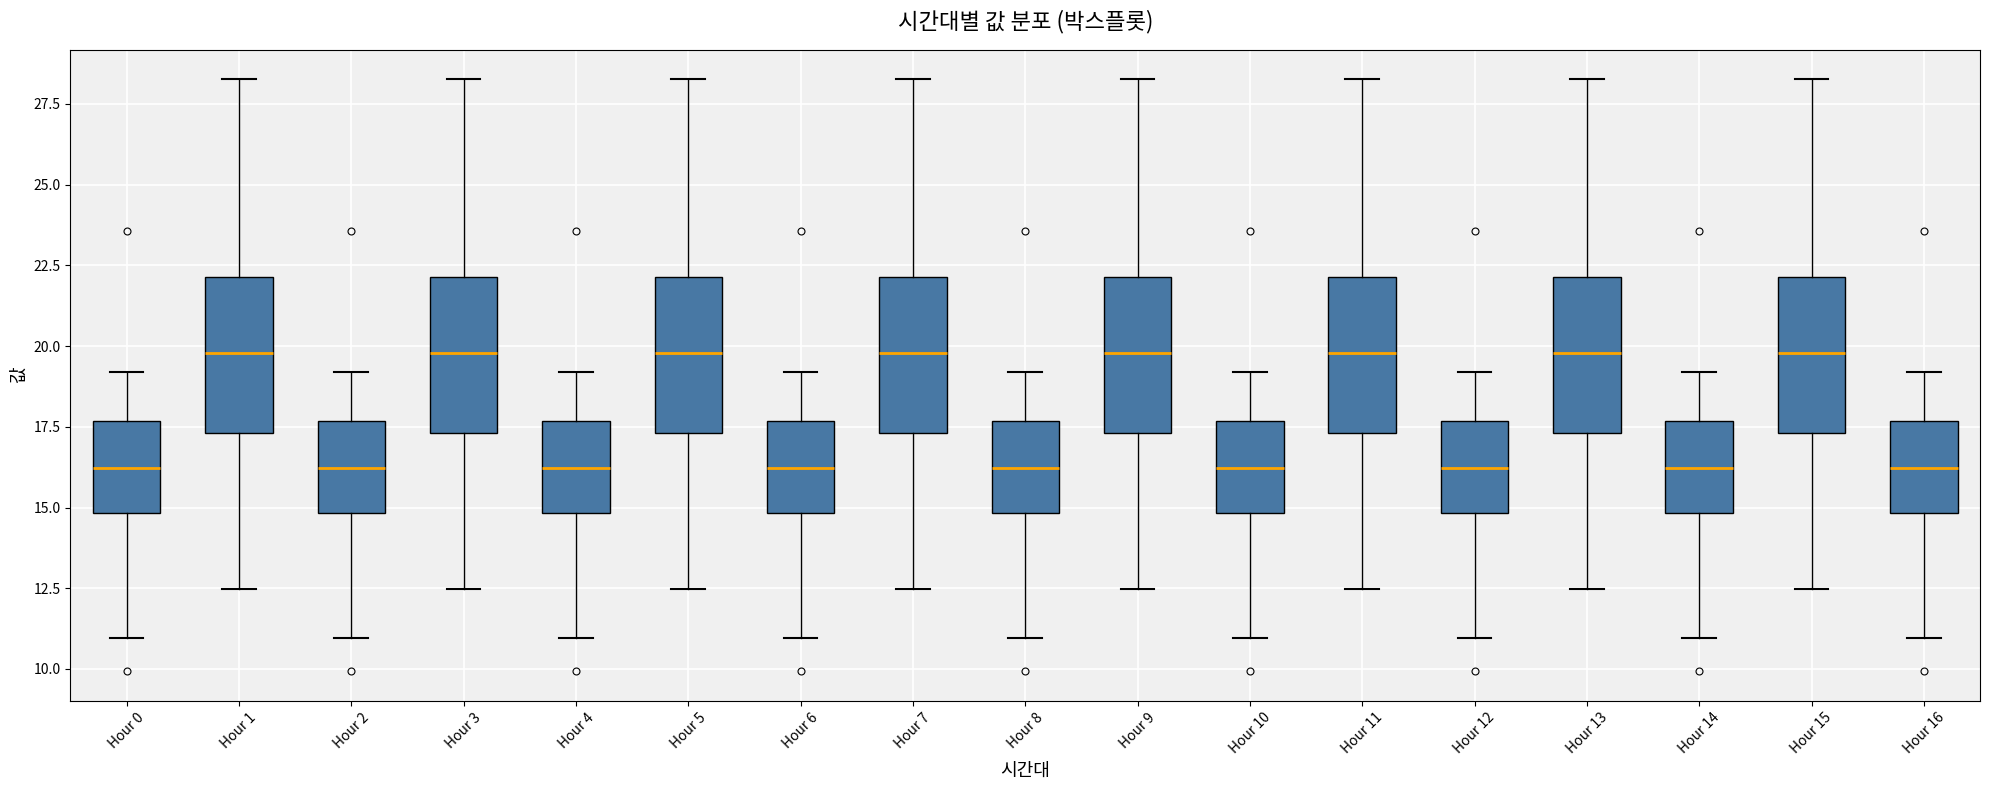

Reading left to right, transcribe this box plot: for each box, give where its median line is, the range the box spans, and where its two whiskers end, as read against the y-axis. The values are not printed on the chart, so give them approximately, as read against the axis.

Hour 0: median 16.0, box 15.0 to 17.5, whiskers 11.0 to 19.0
Hour 1: median 20.0, box 17.5 to 22.0, whiskers 12.5 to 28.5
Hour 2: median 16.0, box 15.0 to 17.5, whiskers 11.0 to 19.0
Hour 3: median 20.0, box 17.5 to 22.0, whiskers 12.5 to 28.5
Hour 4: median 16.0, box 15.0 to 17.5, whiskers 11.0 to 19.0
Hour 5: median 20.0, box 17.5 to 22.0, whiskers 12.5 to 28.5
Hour 6: median 16.0, box 15.0 to 17.5, whiskers 11.0 to 19.0
Hour 7: median 20.0, box 17.5 to 22.0, whiskers 12.5 to 28.5
Hour 8: median 16.0, box 15.0 to 17.5, whiskers 11.0 to 19.0
Hour 9: median 20.0, box 17.5 to 22.0, whiskers 12.5 to 28.5
Hour 10: median 16.0, box 15.0 to 17.5, whiskers 11.0 to 19.0
Hour 11: median 20.0, box 17.5 to 22.0, whiskers 12.5 to 28.5
Hour 12: median 16.0, box 15.0 to 17.5, whiskers 11.0 to 19.0
Hour 13: median 20.0, box 17.5 to 22.0, whiskers 12.5 to 28.5
Hour 14: median 16.0, box 15.0 to 17.5, whiskers 11.0 to 19.0
Hour 15: median 20.0, box 17.5 to 22.0, whiskers 12.5 to 28.5
Hour 16: median 16.0, box 15.0 to 17.5, whiskers 11.0 to 19.0